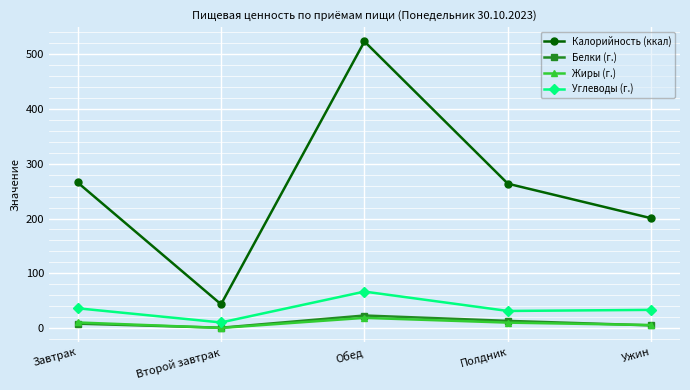

True or false: Жиры (г.) and Углеводы (г.) cross at least once.

False